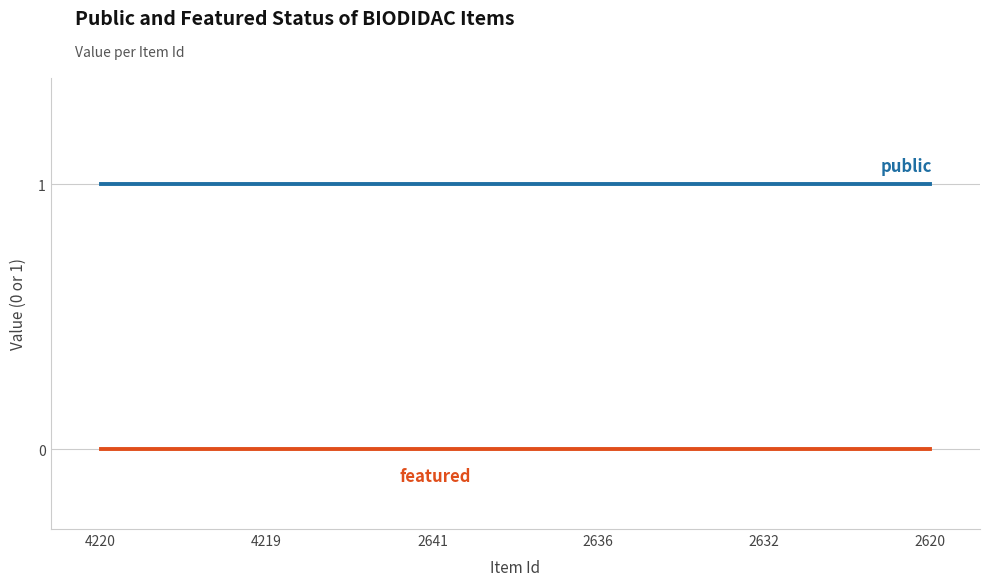

How many lines are shown in the chart?

2